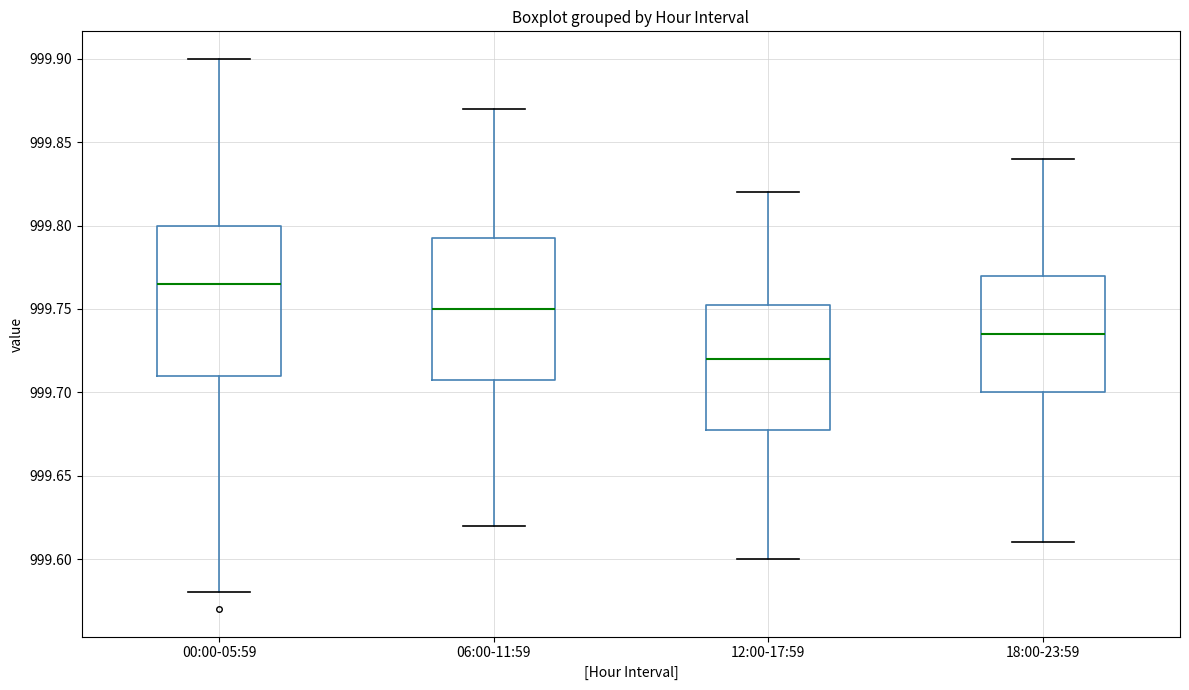

Where is the lower edge of the box for 12:00-17:59 on the y-axis? The values are not printed on the chart, so give them approximately, as read against the axis.

999.680